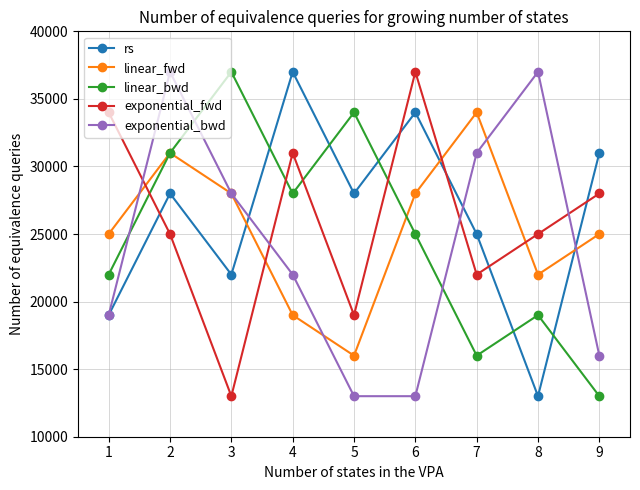

What are all the series names shown in the legend?

rs, linear_fwd, linear_bwd, exponential_fwd, exponential_bwd